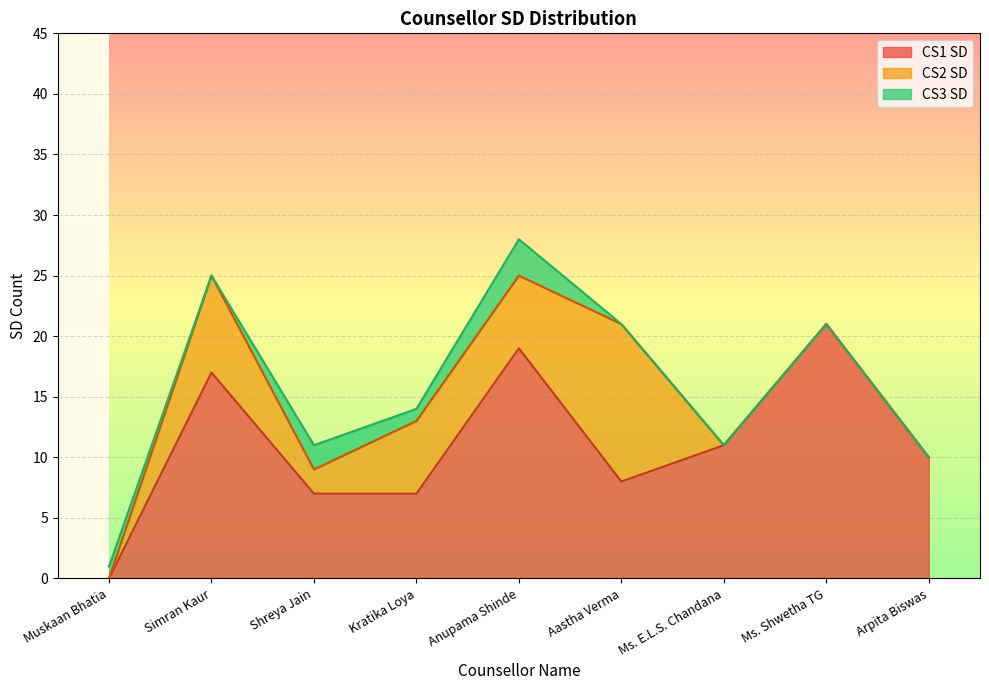

List the labels in order of CS2 SD value, largest first.

Aastha Verma, Simran Kaur, Kratika Loya, Anupama Shinde, Shreya Jain, Muskaan Bhatia, Ms. E.L.S. Chandana, Ms. Shwetha TG, Arpita Biswas